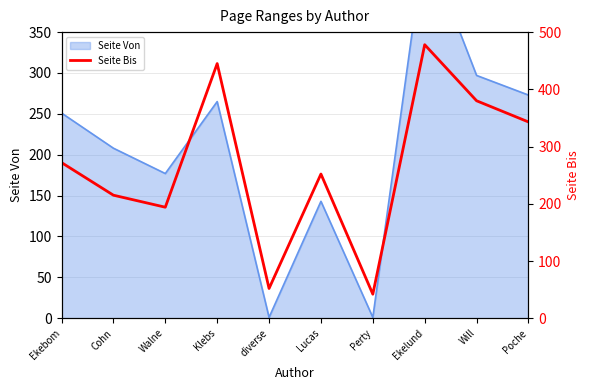

Where is the first local minimum?

Walne